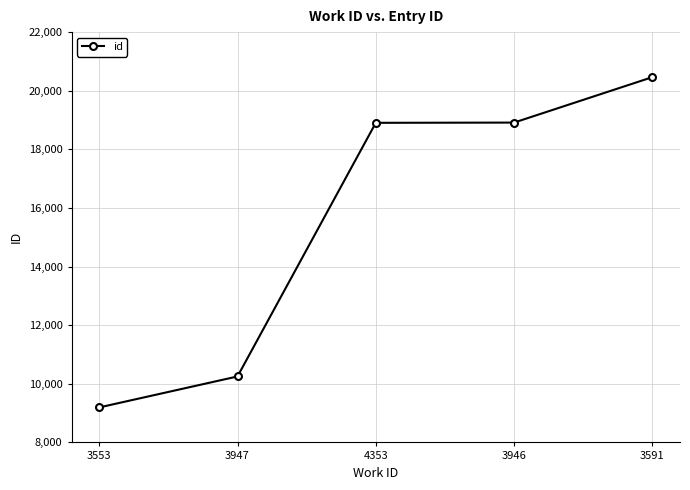

What is the change in value from 3947 to 4353?

+8654